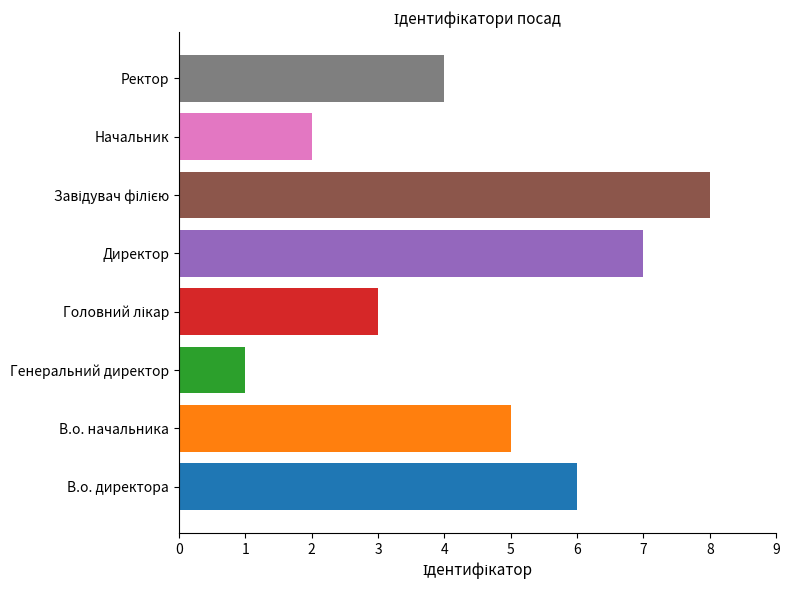

Where is the data nearest to the value 4?

Ректор